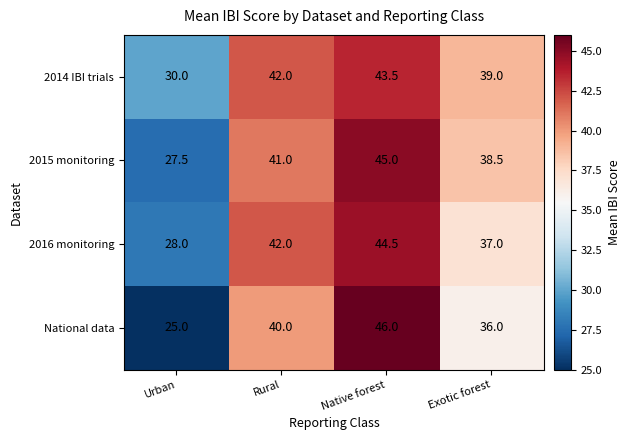

True or false: 2016 monitoring has a value of 10.6 at Rural.

False